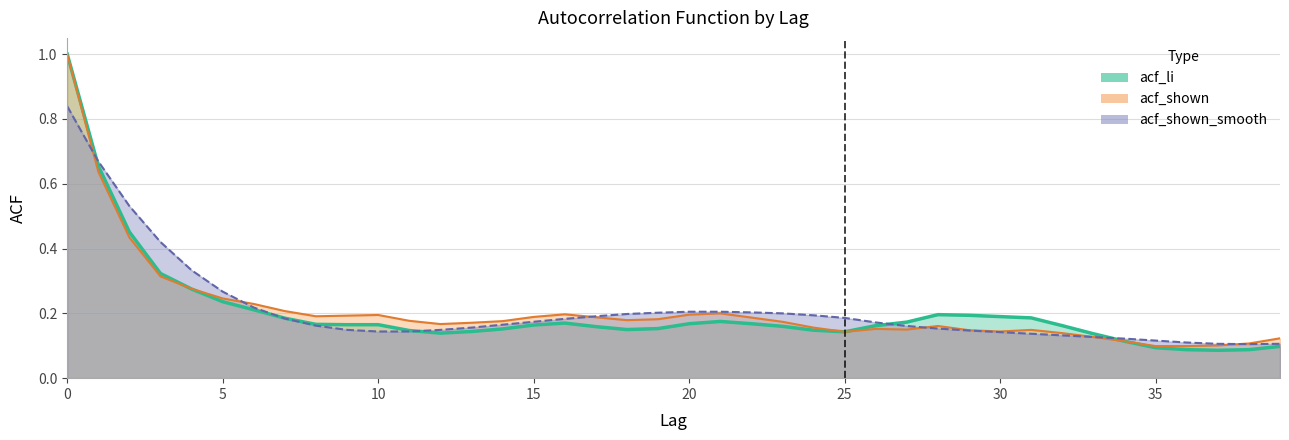

What is the smallest value displayed?

0.1